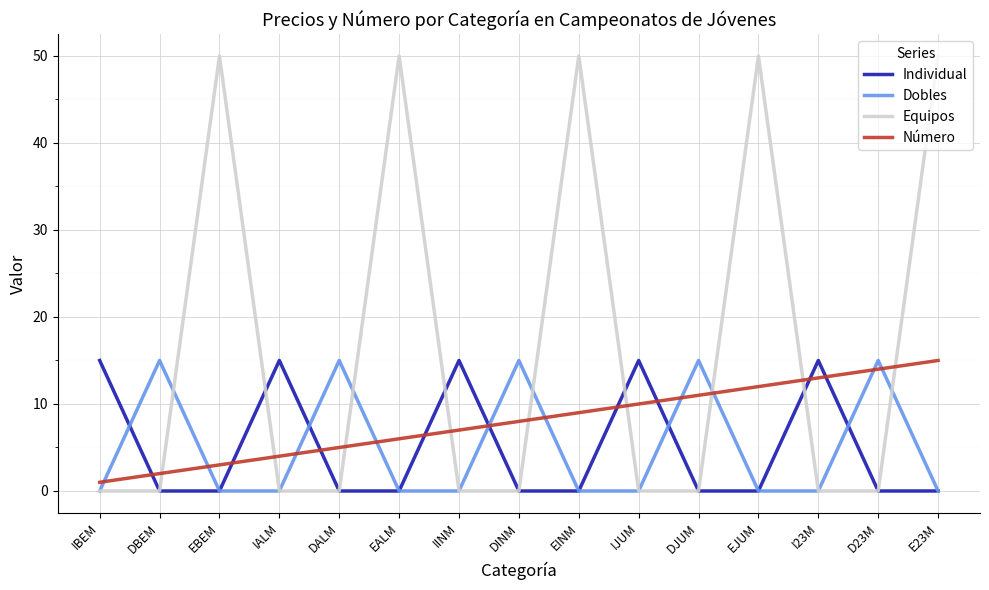

The value of Dobles at D23M is 15. True or false?

True